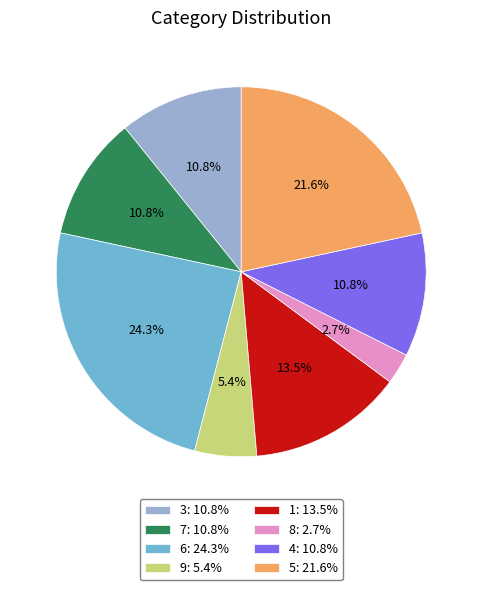

What is the largest slice in the pie chart?

6: 24.3%